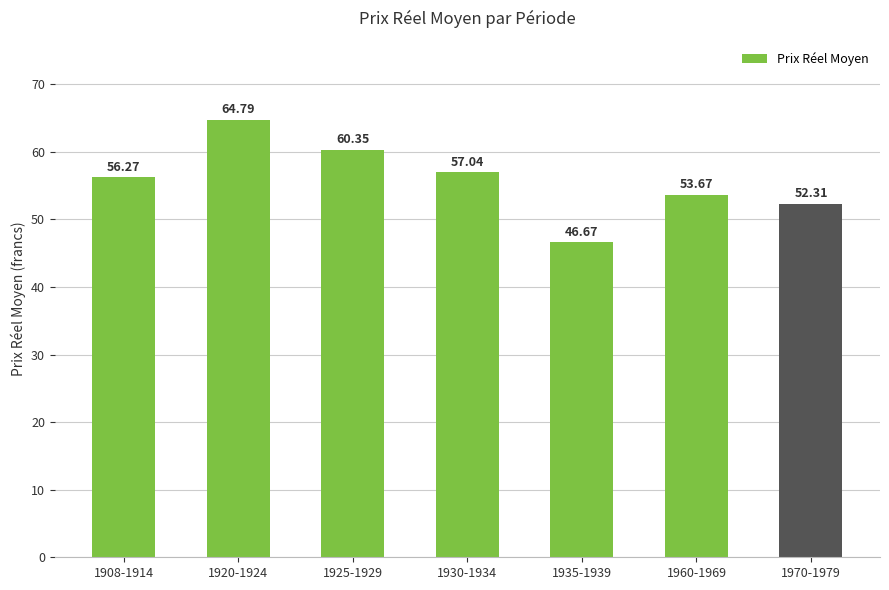

What is the difference between the maximum and second lowest values?

12.5